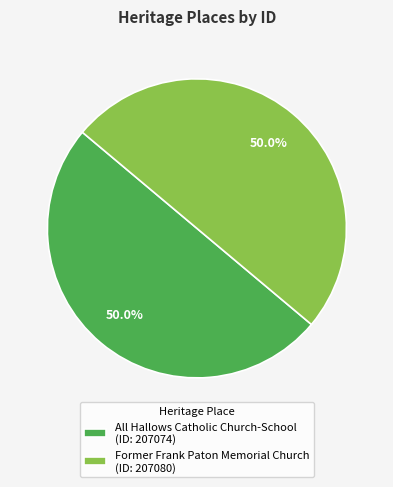

How much of the chart is everything except Former Frank Paton Memorial Church (ID: 207080)?

50.0%